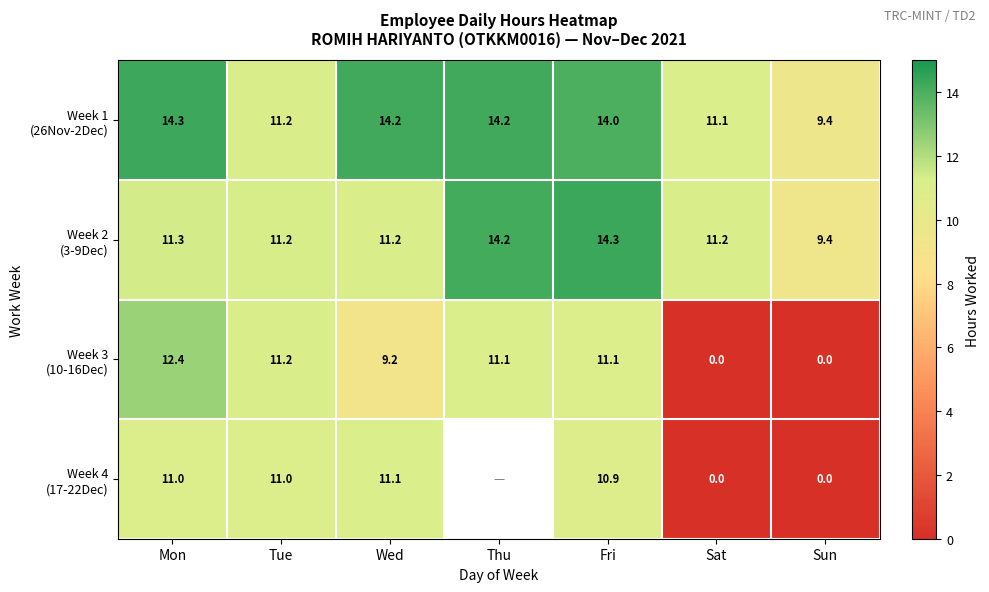

How many values in the Week 4 (17-22Dec) series are below 10?

2